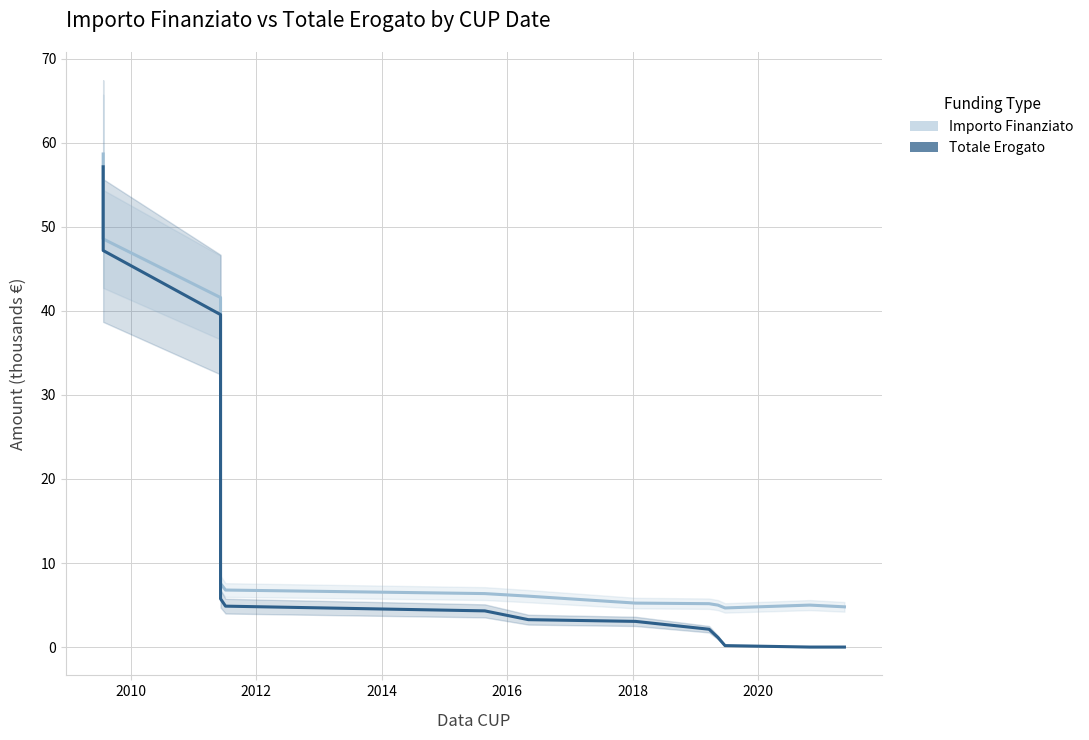

Reading right to left, transcribe all the data shown in this chart.

Importo Finanziato: 4.8	5.0	4.7	5.0	5.2	5.2	6.1	6.4	6.8	7.6	11.9	36.6	41.6	48.6	58.7
Totale Erogato: 0.0	0.0	0.2	1.1	2.1	3.1	3.3	4.3	4.9	5.7	10.1	34.8	39.6	47.2	57.1